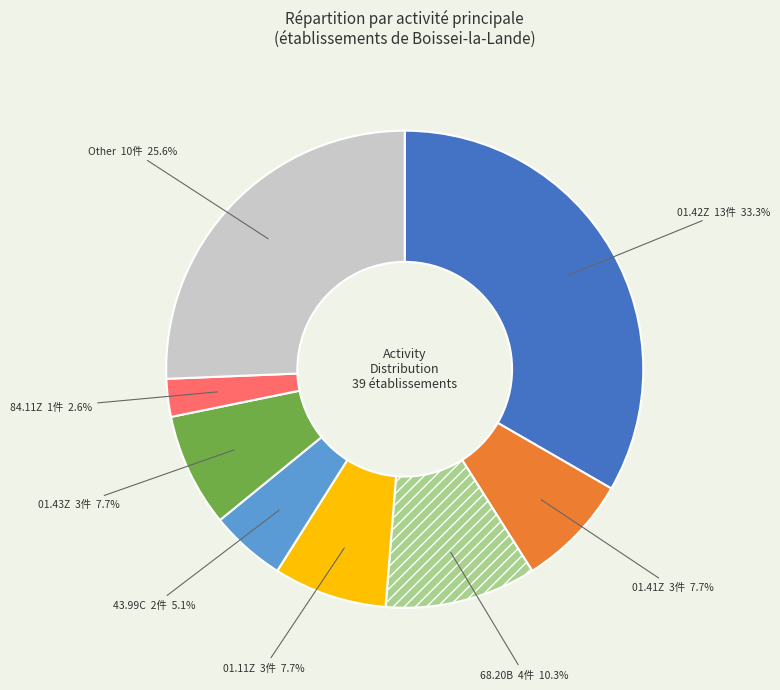

Count the number of slices in the pie.

8